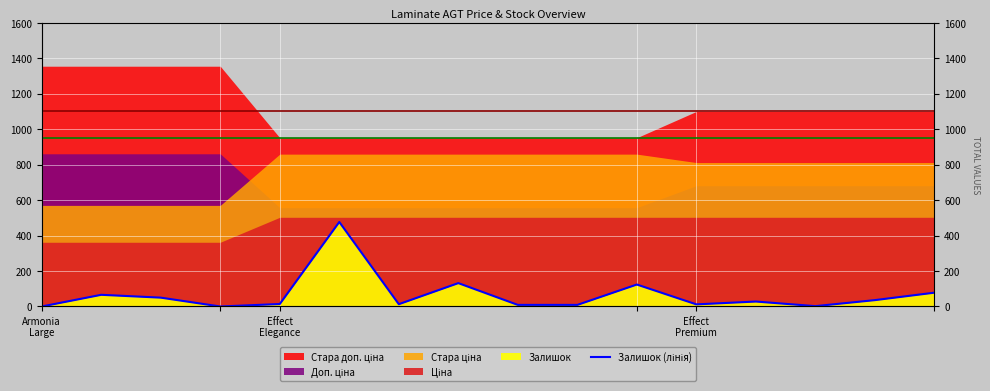

Approximately how many times larger is the value at 15 compared to 13?

39.0